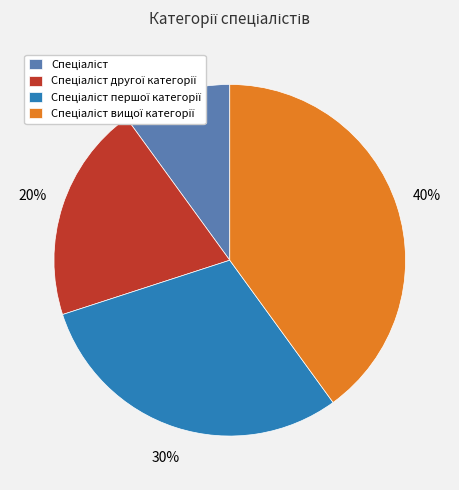

To the nearest percent, what is the average slice percentage?

25%